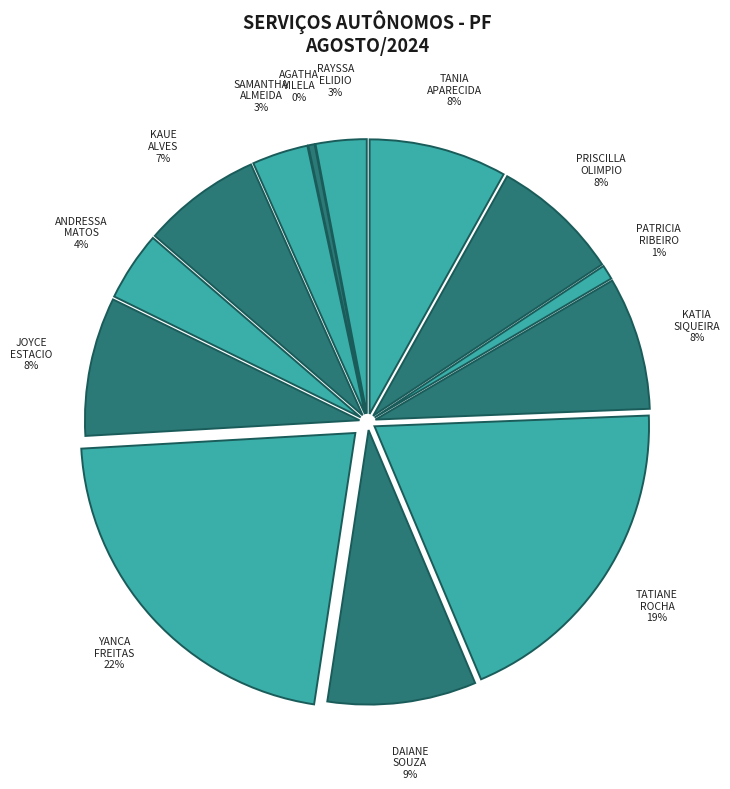

Rank the categories by value from highest to lowest.

YANCA ALVES DE FREITAS, TATIANE DE SOUZA GOMES ROCHA, DAIANE DA SILVA SOUZA, JOYCE MORAES ESTACIO, TANIA APARECIDA DE SOUZA, KATIA APARECIDA DE SIQUEIRA RO, PRISCILLA APARECIDA OLIMPIO CO, KAUE PASSOS ALVES, ANDRESSA DE SOUZA MATOS, SAMANTHA DE ALMEIDA, RAYSSA ROBERTA ELIDIO DOS SANT, PATRICIA RIBEIRO DA SILVA FERR, AGATHA ALMEIDA VILELA